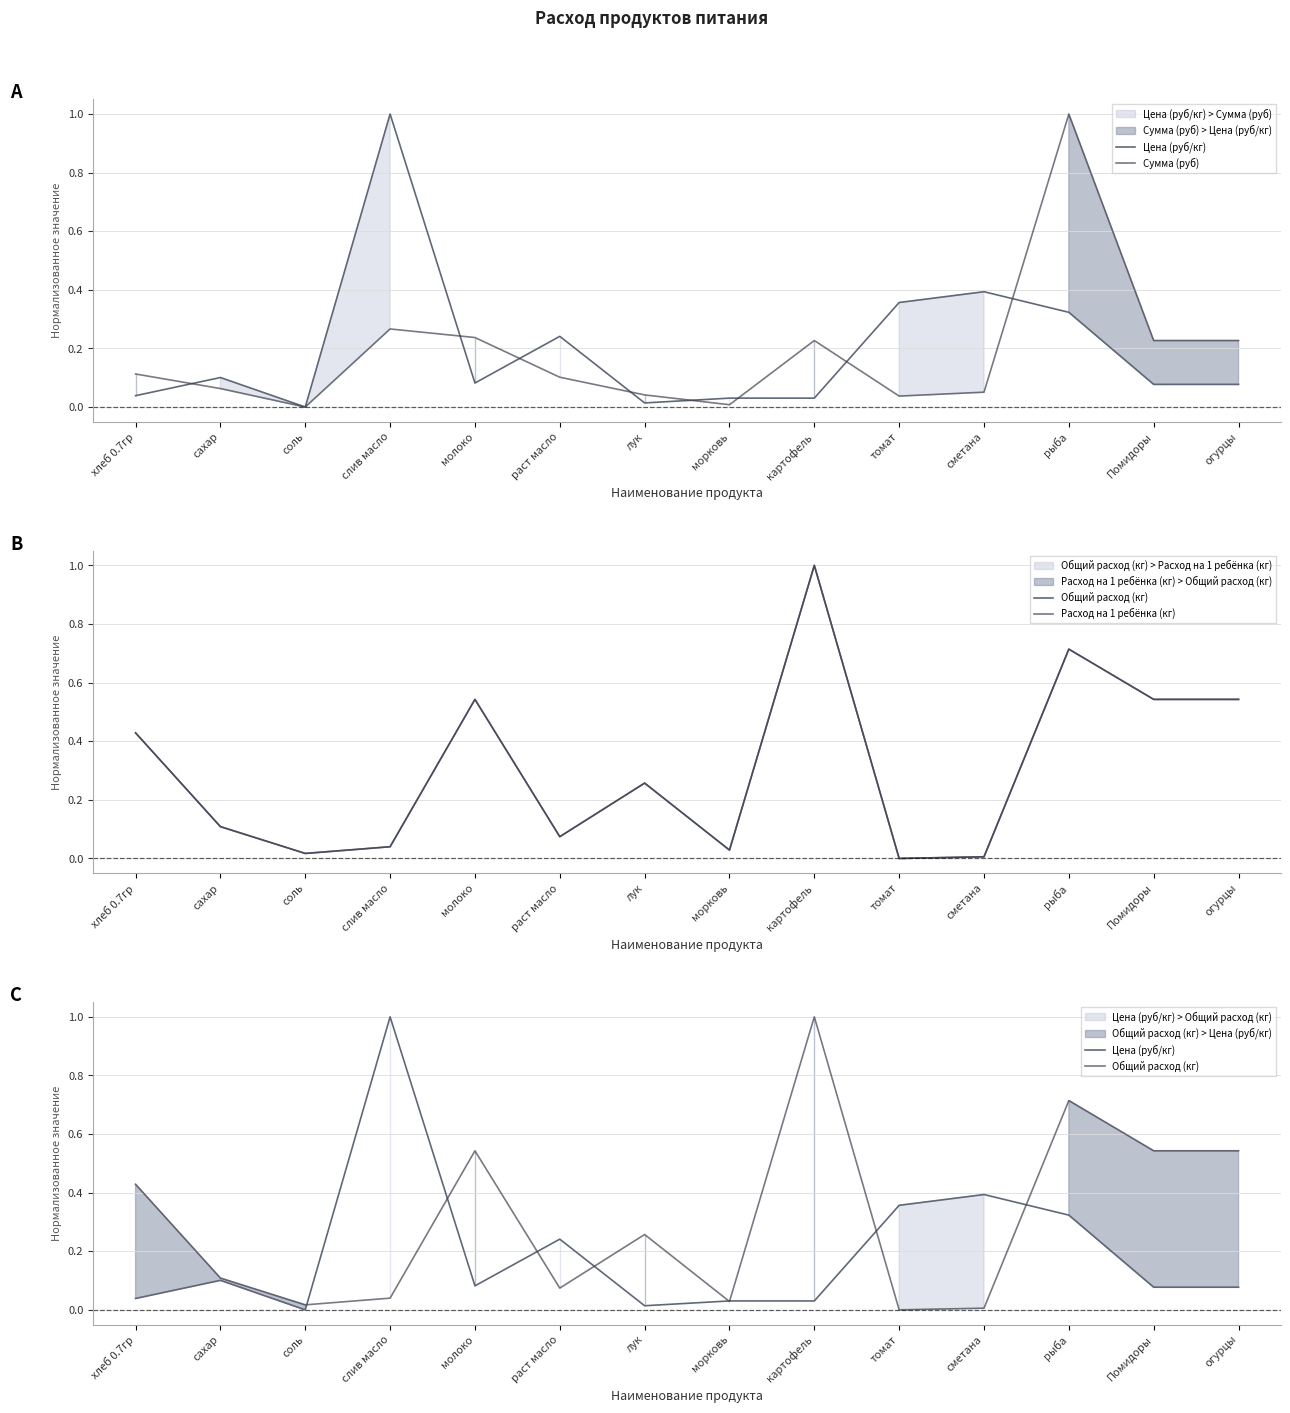

What is the label of the 9th point from the right?

раст масло